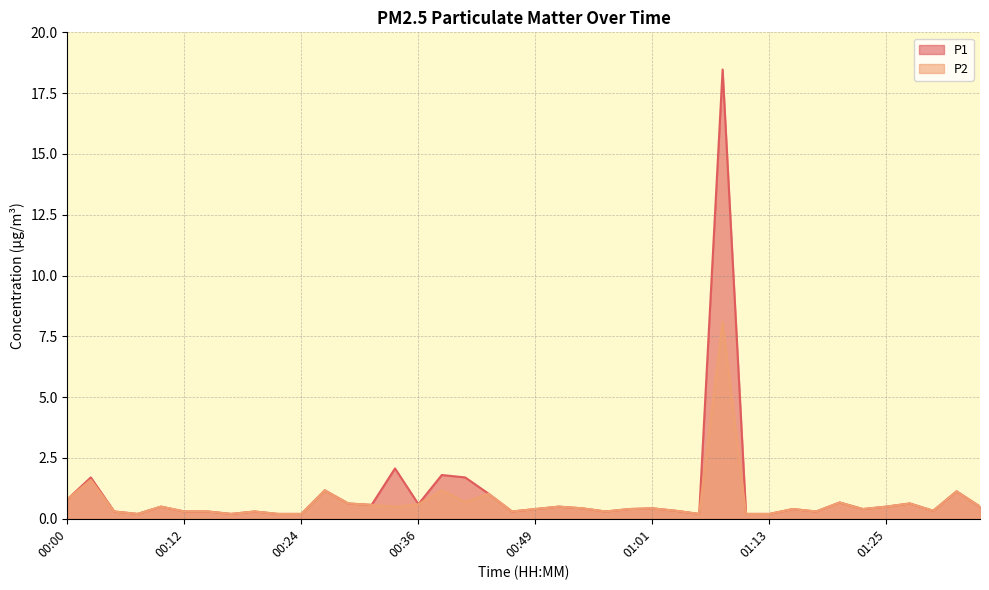

Reading left to right, what are all the values shown in this chart?

P1: 00:00=0.8	00:02=1.7	00:05=0.3	00:07=0.2	00:09=0.5	00:12=0.3	00:14=0.3	00:17=0.2	00:19=0.3	00:22=0.2	00:24=0.2	00:27=1.2	00:29=0.6	00:32=0.6	00:34=2.1	00:36=0.6	00:39=1.8	00:41=1.7	00:44=1.0	00:46=0.3	00:49=0.4	00:51=0.5	00:54=0.4	00:56=0.3	00:58=0.4	01:01=0.4	01:03=0.3	01:06=0.2	01:08=18.5	01:11=0.2	01:13=0.2	01:16=0.4	01:18=0.3	01:20=0.7	01:23=0.4	01:25=0.5	01:28=0.6	01:30=0.3	01:33=1.1	01:35=0.5
P2: 00:00=0.8	00:02=1.6	00:05=0.3	00:07=0.2	00:09=0.5	00:12=0.3	00:14=0.3	00:17=0.2	00:19=0.3	00:22=0.2	00:24=0.2	00:27=1.2	00:29=0.6	00:32=0.6	00:34=0.5	00:36=0.6	00:39=1.2	00:41=0.7	00:44=1.0	00:46=0.3	00:49=0.4	00:51=0.5	00:54=0.4	00:56=0.3	00:58=0.4	01:01=0.4	01:03=0.3	01:06=0.2	01:08=8.1	01:11=0.2	01:13=0.2	01:16=0.4	01:18=0.3	01:20=0.7	01:23=0.4	01:25=0.5	01:28=0.6	01:30=0.3	01:33=1.1	01:35=0.5